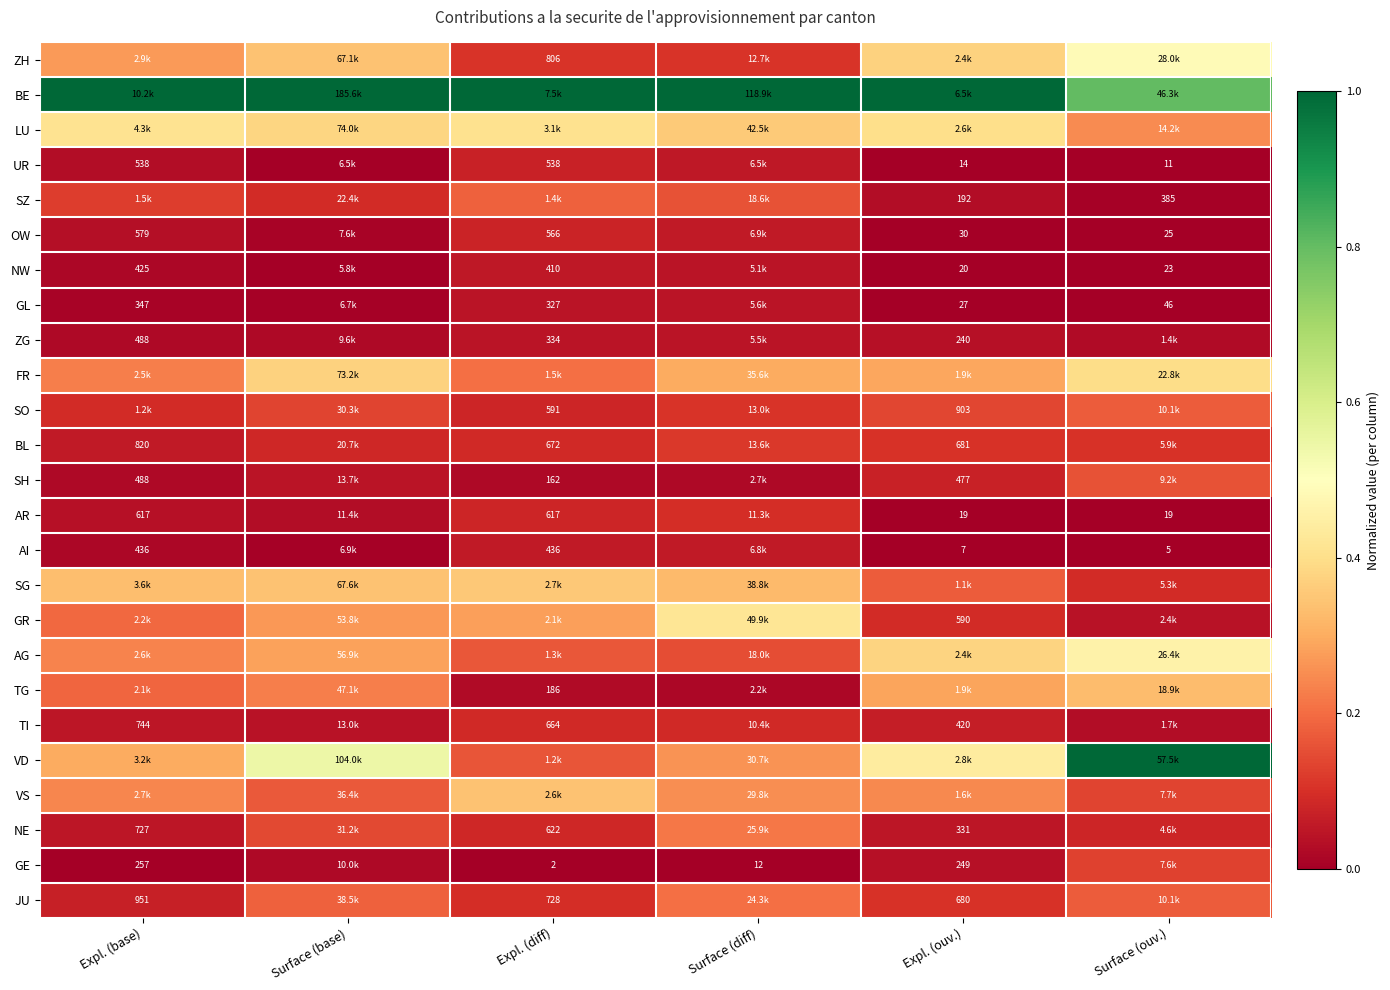

What is the greatest value displayed?

1.0